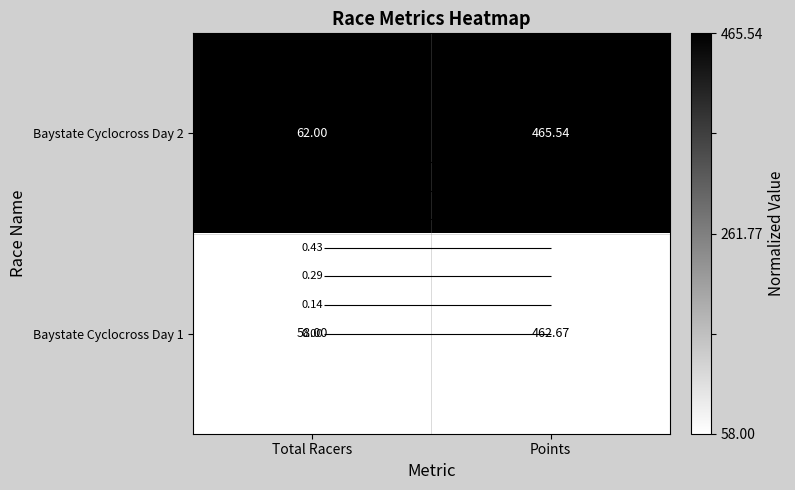

Which label corresponds to the largest value in the chart?

Total Racers